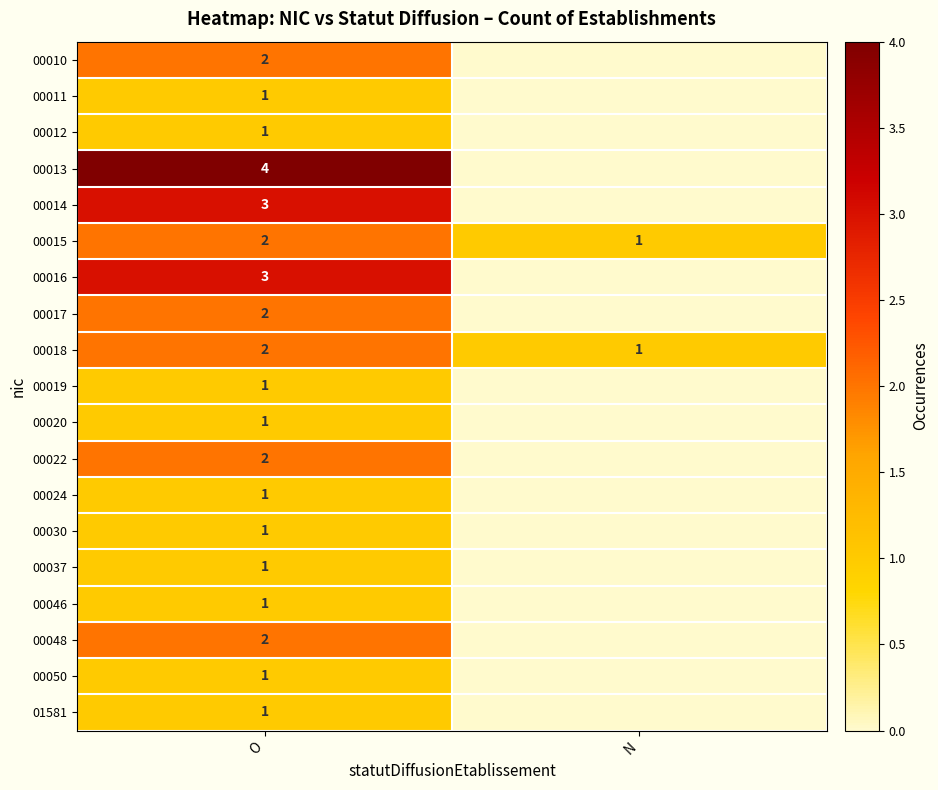

What is the total value across all series at O?

32